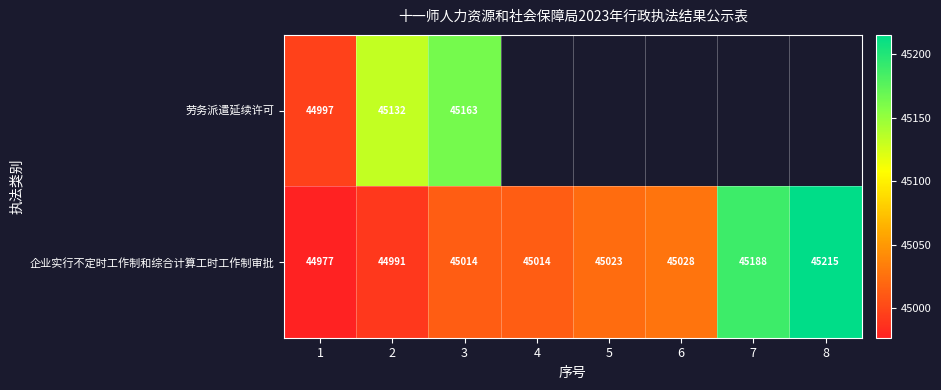

What is the average value of the 企业实行不定时工作制和综合计算工时工作制审批 series?

45056